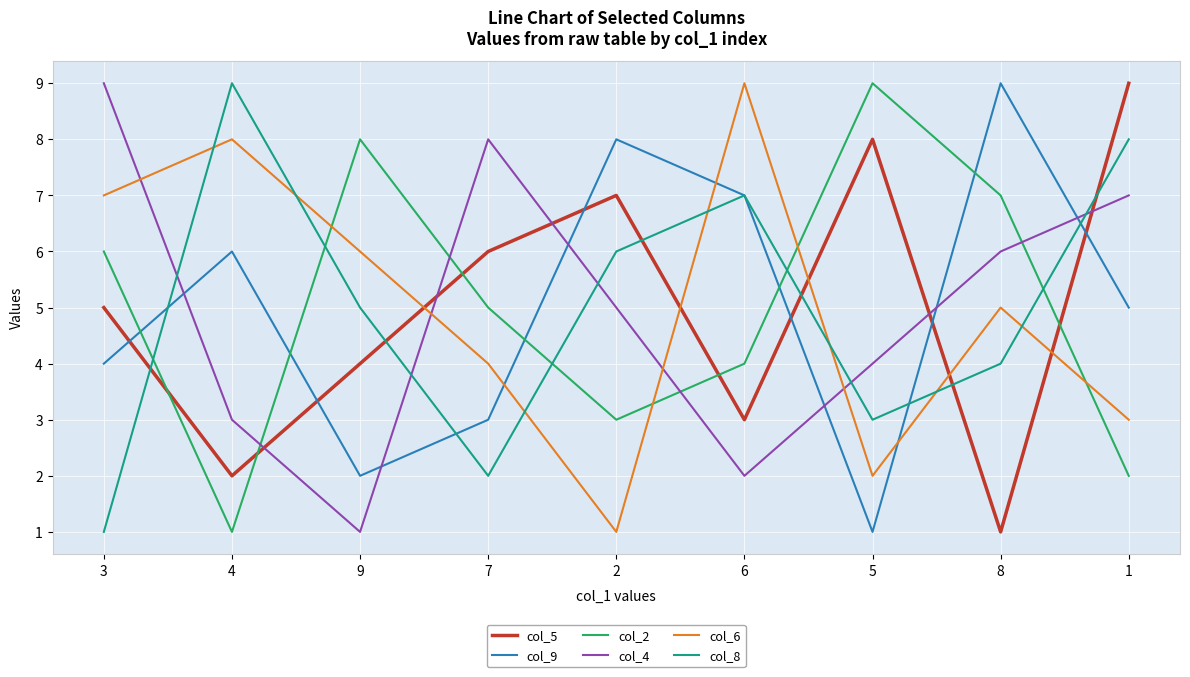

Does the chart display data point markers on the line(s)?

No